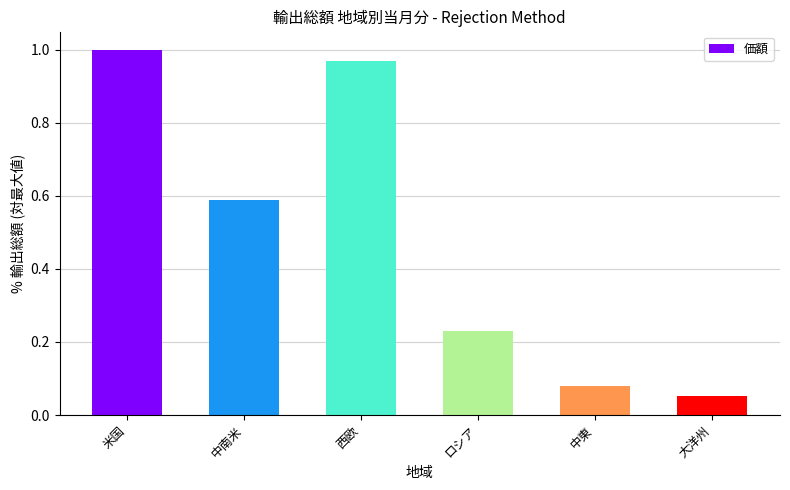

At which category does the chart reach its minimum across all series?

大洋州